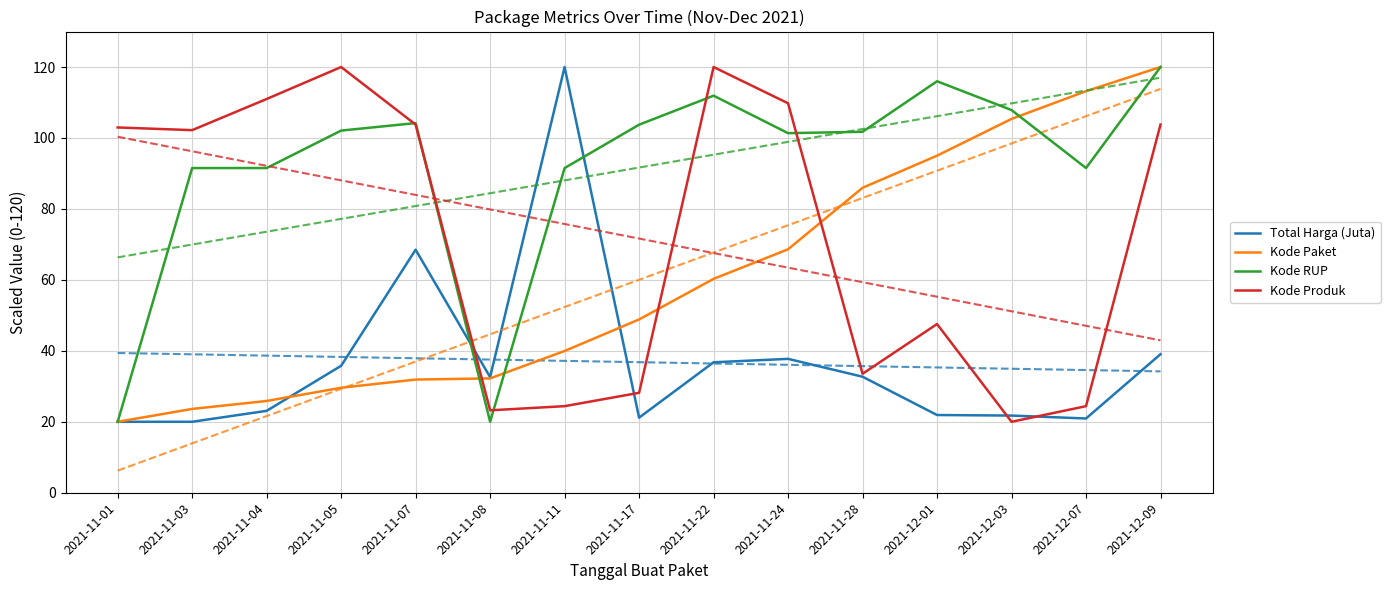

Which series has the largest range (max minus min)?

Total Harga (Juta)